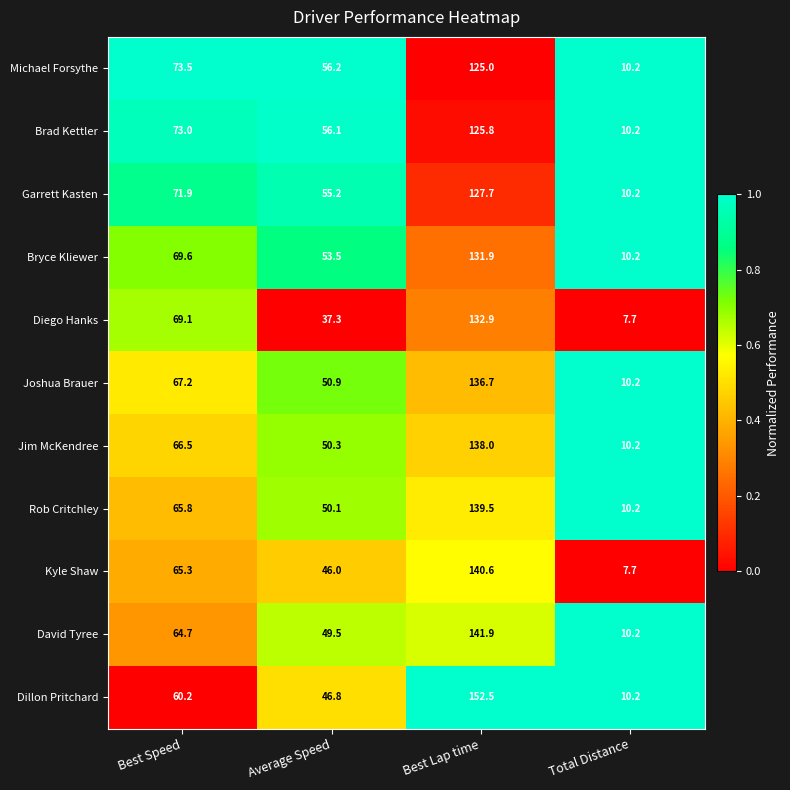

What is the total value across all series at Total Distance?

107.2